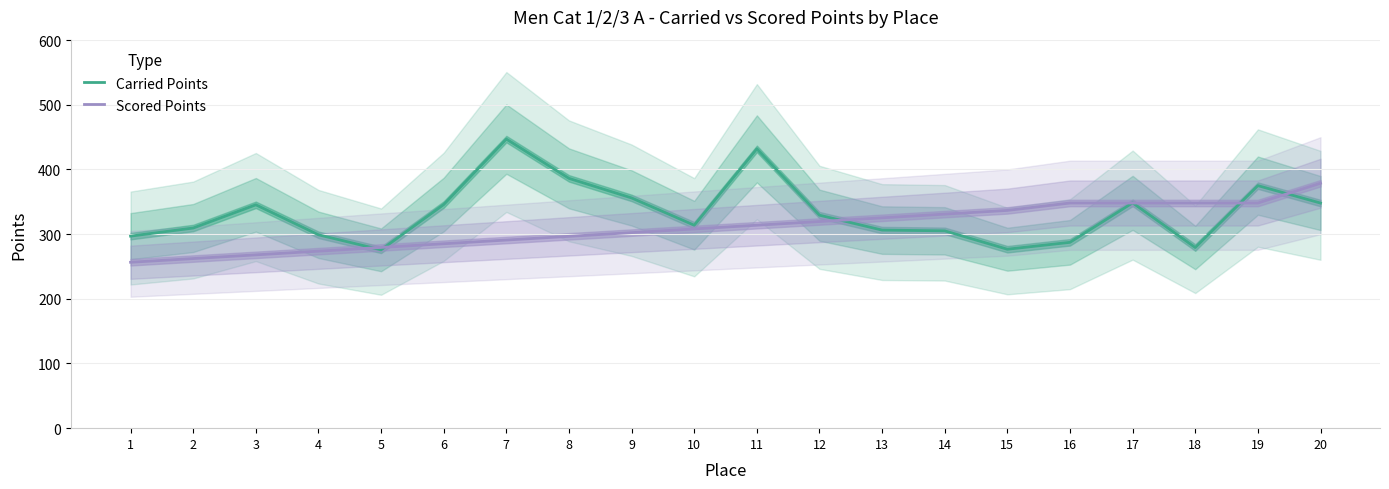

At which label does Carried Points first exceed 329?

3